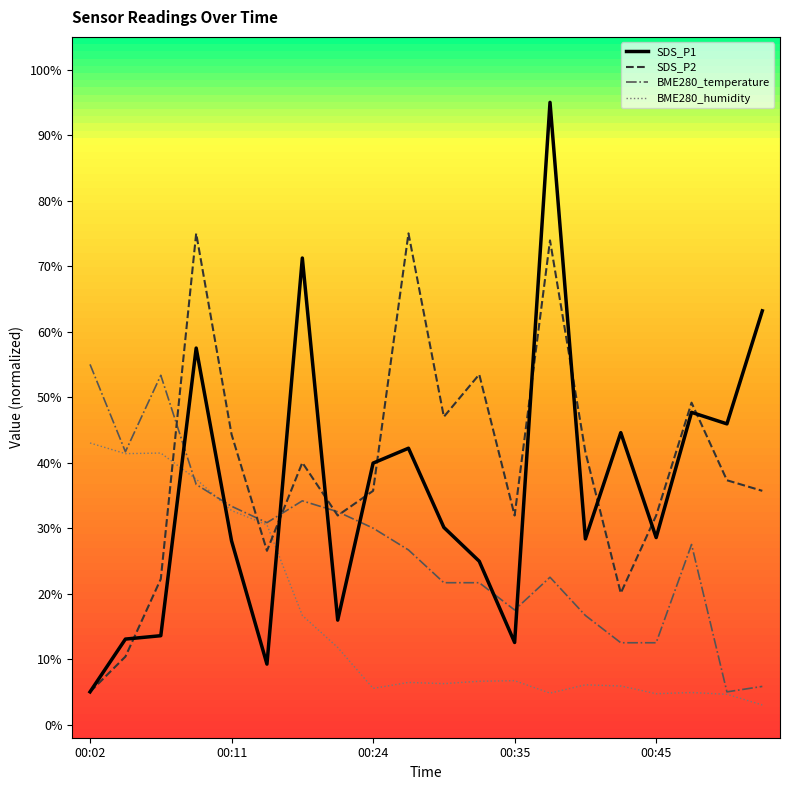

List the series in order of their peak value, lowest first.

BME280_humidity, BME280_temperature, SDS_P2, SDS_P1